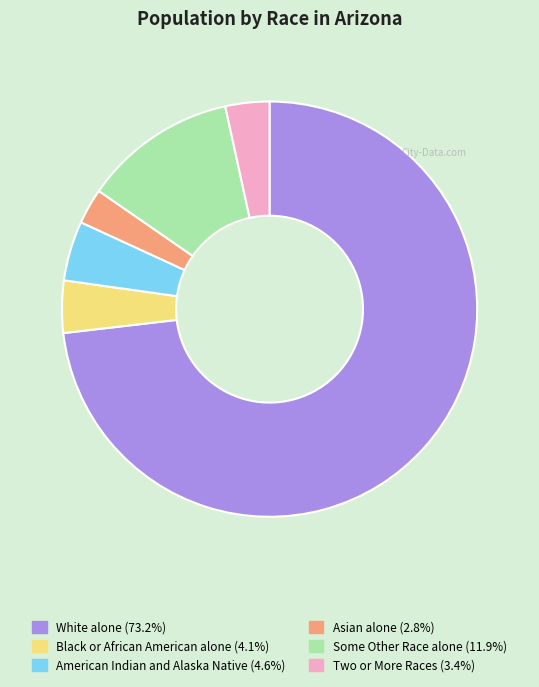

What is the smallest slice in the pie chart?

Asian alone